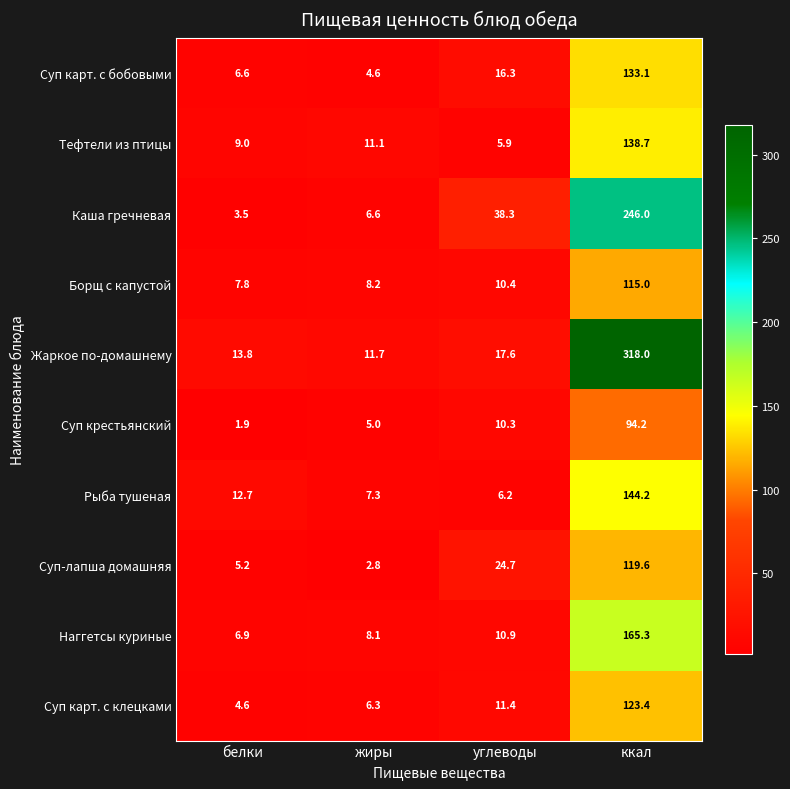

Rank the series by their maximum value, from highest to lowest.

Жаркое по-домашнему, Каша гречневая, Наггетсы куриные, Рыба тушеная, Тефтели из птицы, Суп карт. с бобовыми, Суп карт. с клецками, Суп-лапша домашняя, Борщ с капустой, Суп крестьянский